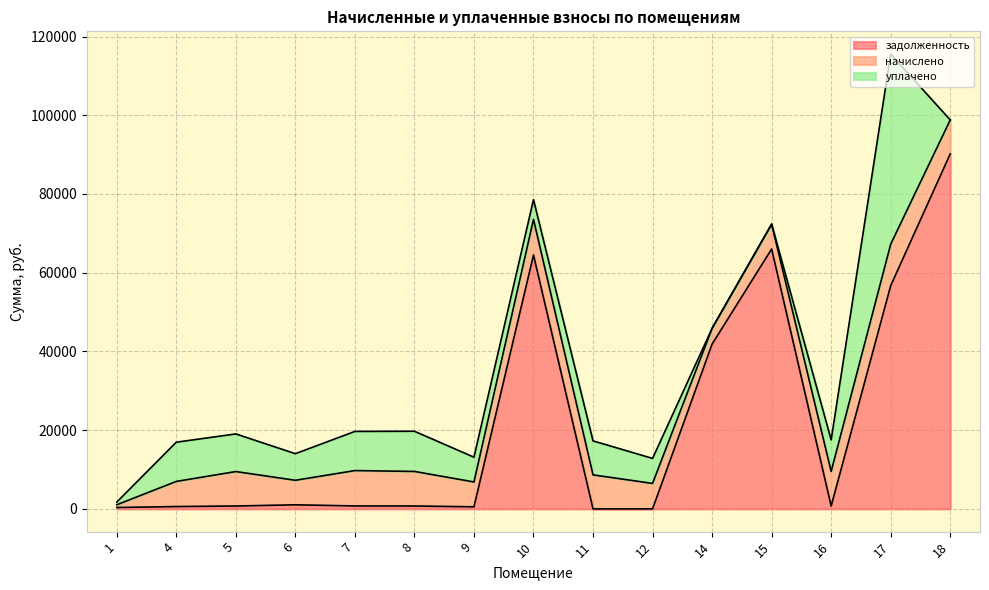

True or false: задолженность has a value of 1459.1 at 6.

False